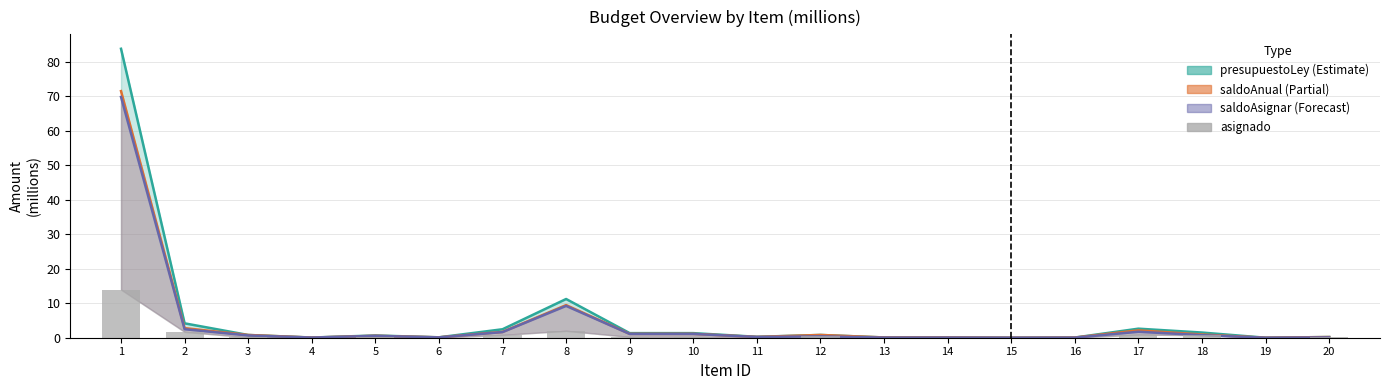

Reading right to left, transcribe all the data shown in this chart.

presupuestoLey: 0.2	0.0	1.5	2.6	0.0	0.0	0.1	0.1	0.8	0.3	1.3	1.3	11.2	2.5	0.1	0.6	0.1	0.8	4.2	83.7
saldoAnual: 0.2	0.0	0.9	2.1	0.0	0.0	0.1	0.1	0.8	0.2	1.1	1.1	9.5	1.7	0.1	0.6	0.0	0.8	2.8	71.5
saldoAsignar: 0.1	0.0	0.8	1.7	0.0	0.0	0.0	0.0	0.4	0.2	1.1	1.1	9.2	1.6	0.1	0.5	0.0	0.7	2.5	69.8
asignado: 0.1	0.0	0.8	0.9	0.0	0.0	0.0	0.0	0.4	0.0	0.2	0.2	2.0	0.8	0.0	0.1	0.0	0.1	1.7	14.0